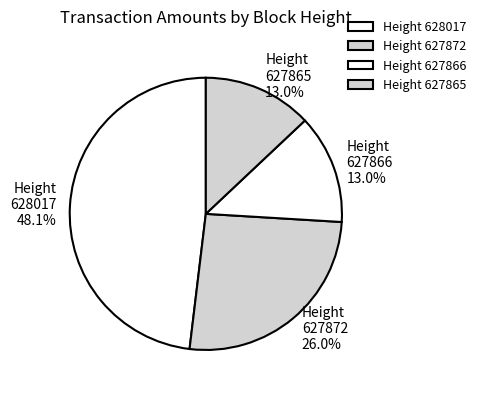

Which has a higher value, Height 628017 or Height 627866?

Height 628017